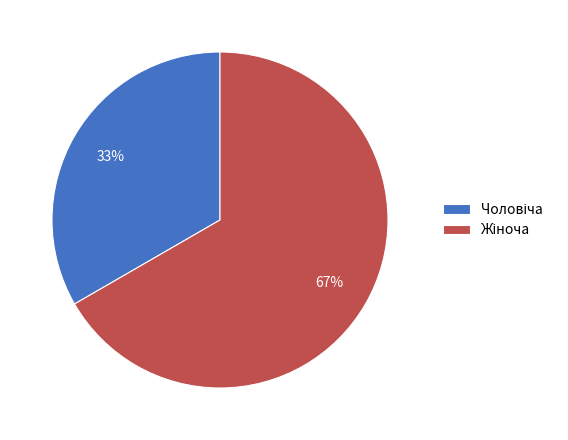

Is there a majority slice in this chart?

Yes